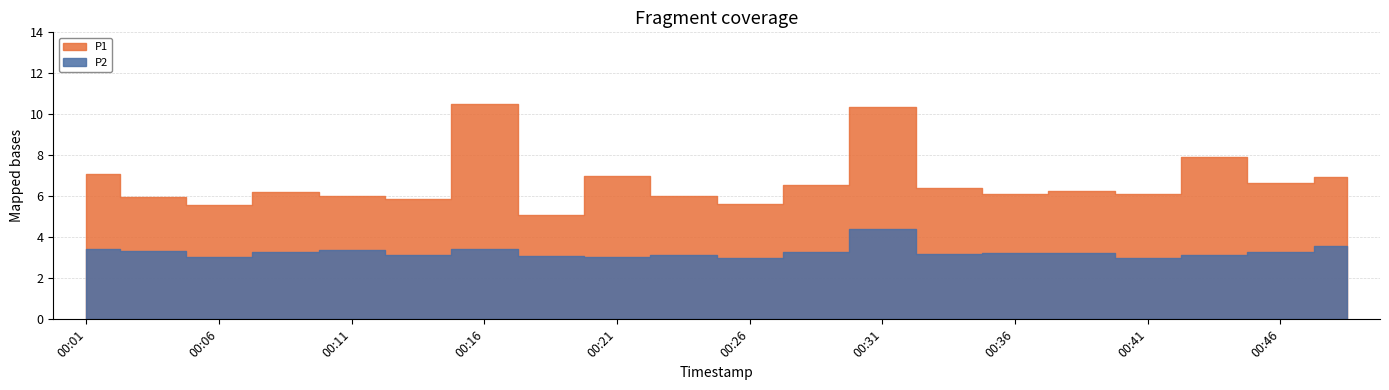

What is the value of the P2 point at the 1st from the left?

3.5